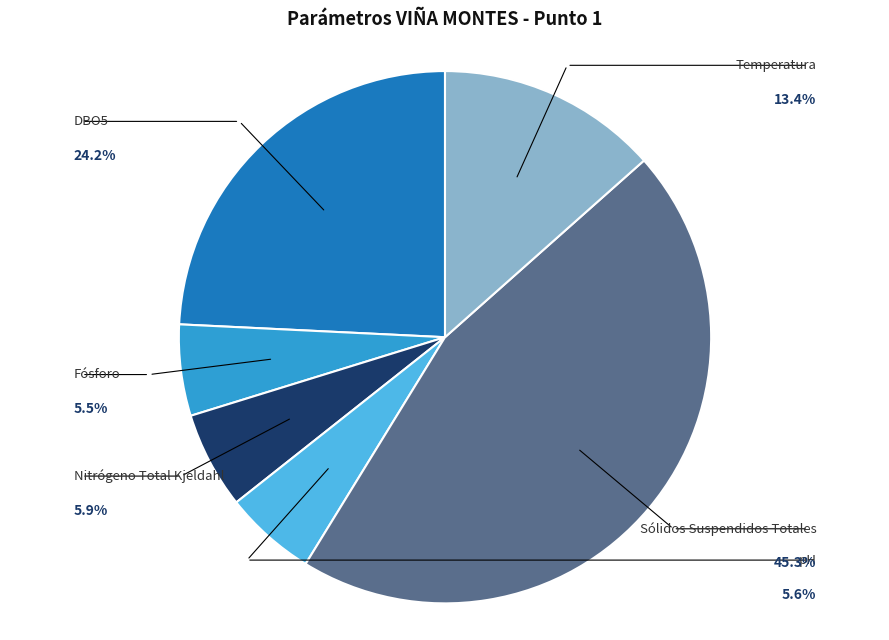

Is the sum of Temperatura and Nitrógeno Total Kjeldahl greater than half?

No